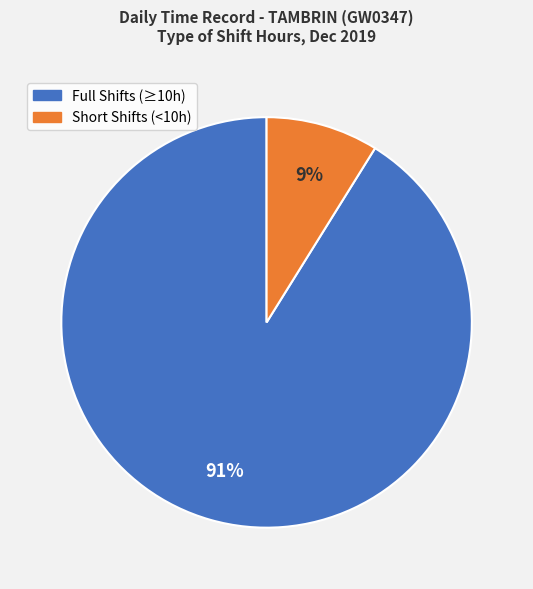

Which category accounts for the majority?

Full Shifts (≥10h)